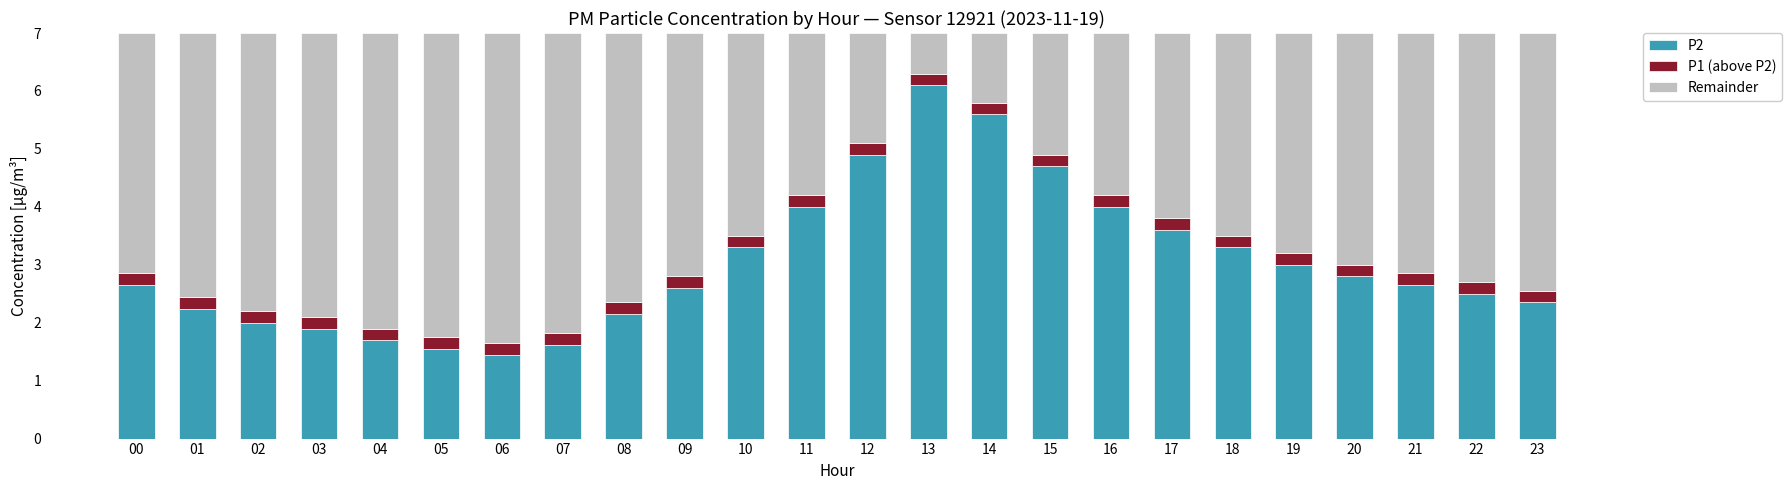

What is the highest value of the P2 series?

6.1